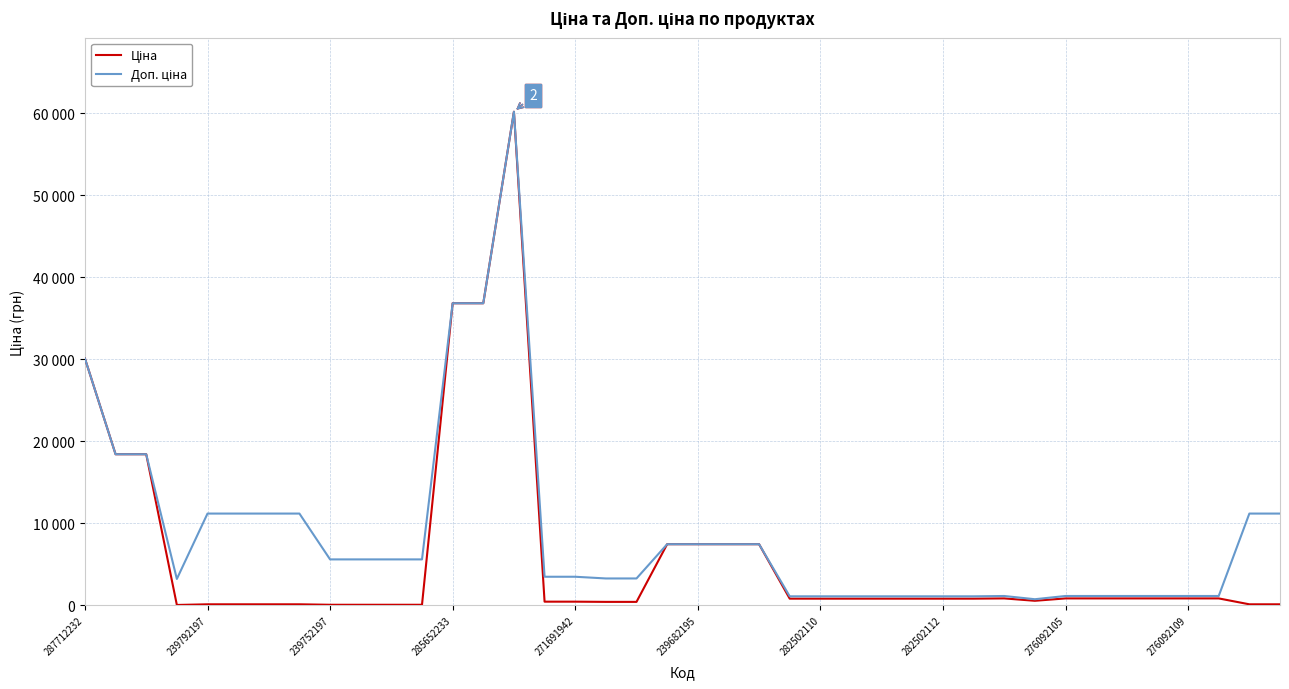

Is this an area chart (filled region under the line)?

No